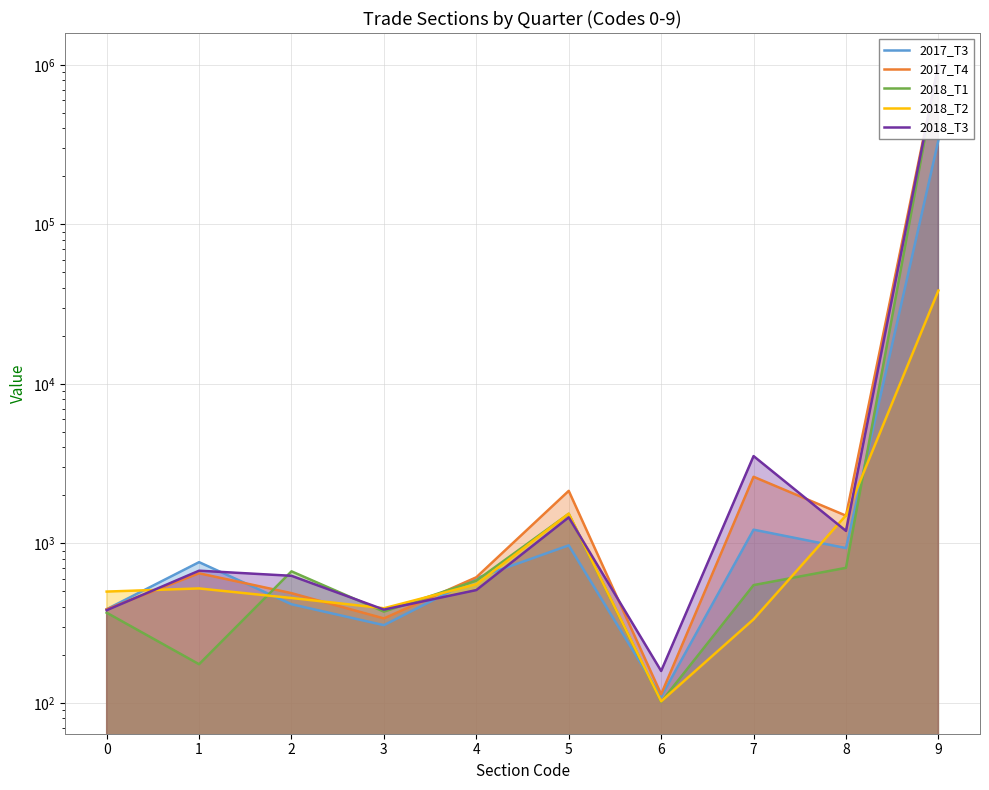

List the series in order of their peak value, lowest first.

2018_T2, 2017_T3, 2017_T4, 2018_T1, 2018_T3